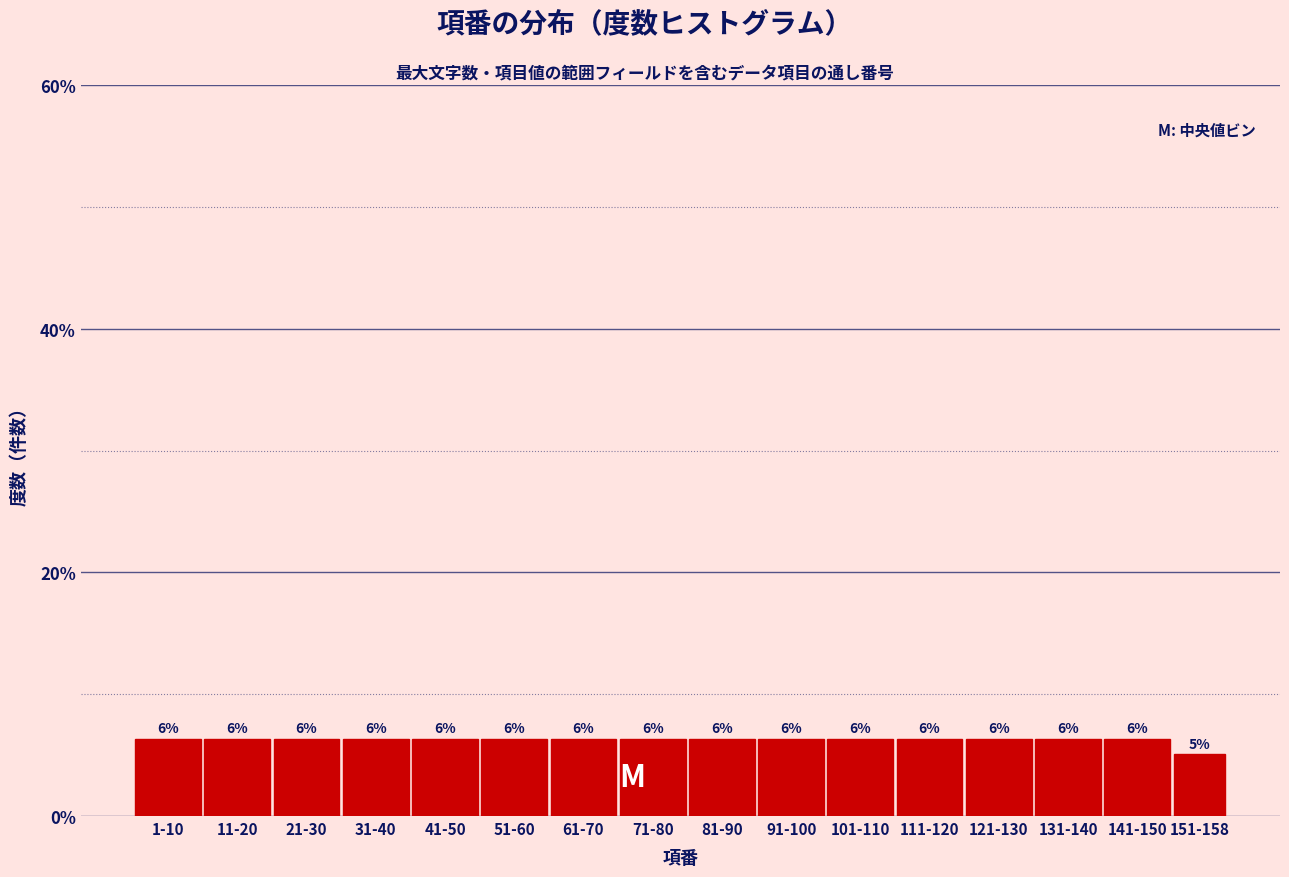

How many bars are there in total?

16